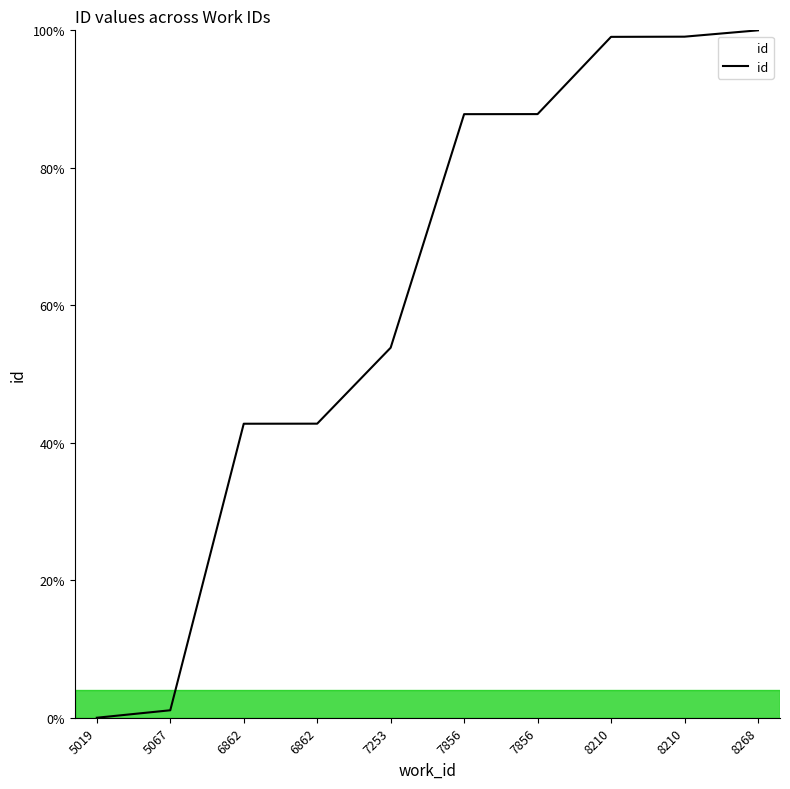

What is the greatest value displayed?

100.0